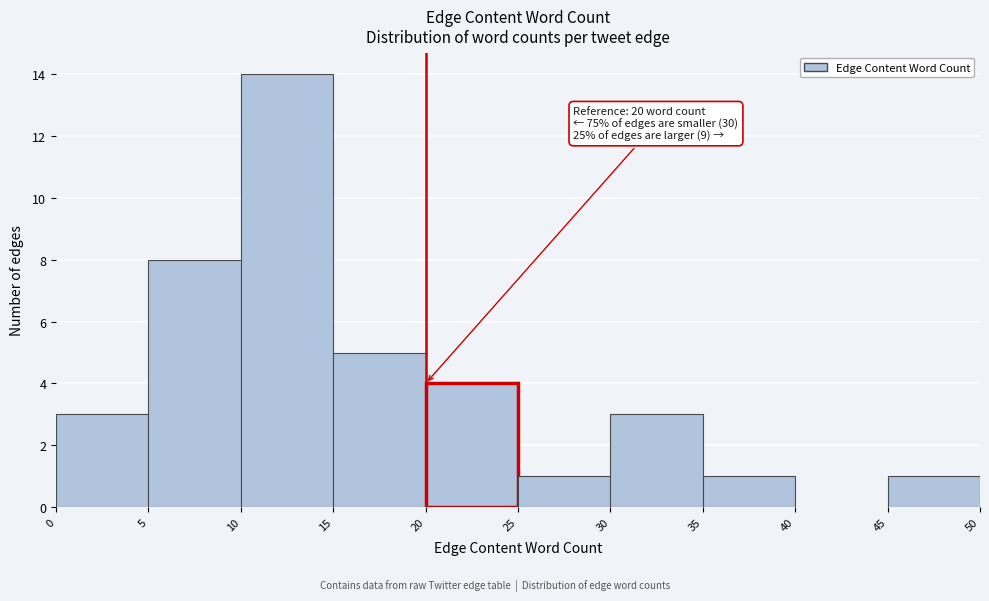

Which range on the x-axis has the tallest bar?

10 to 15